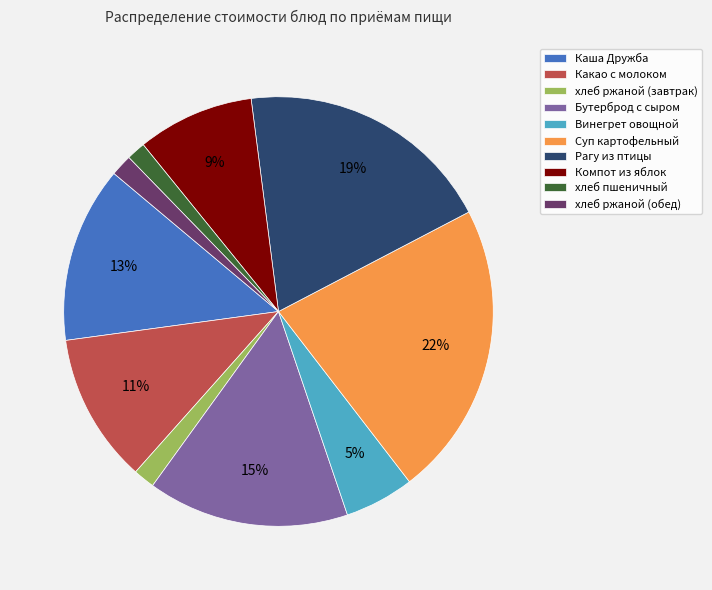

What percentage is the Бутерброд с сыром slice, to the nearest percent?

15%